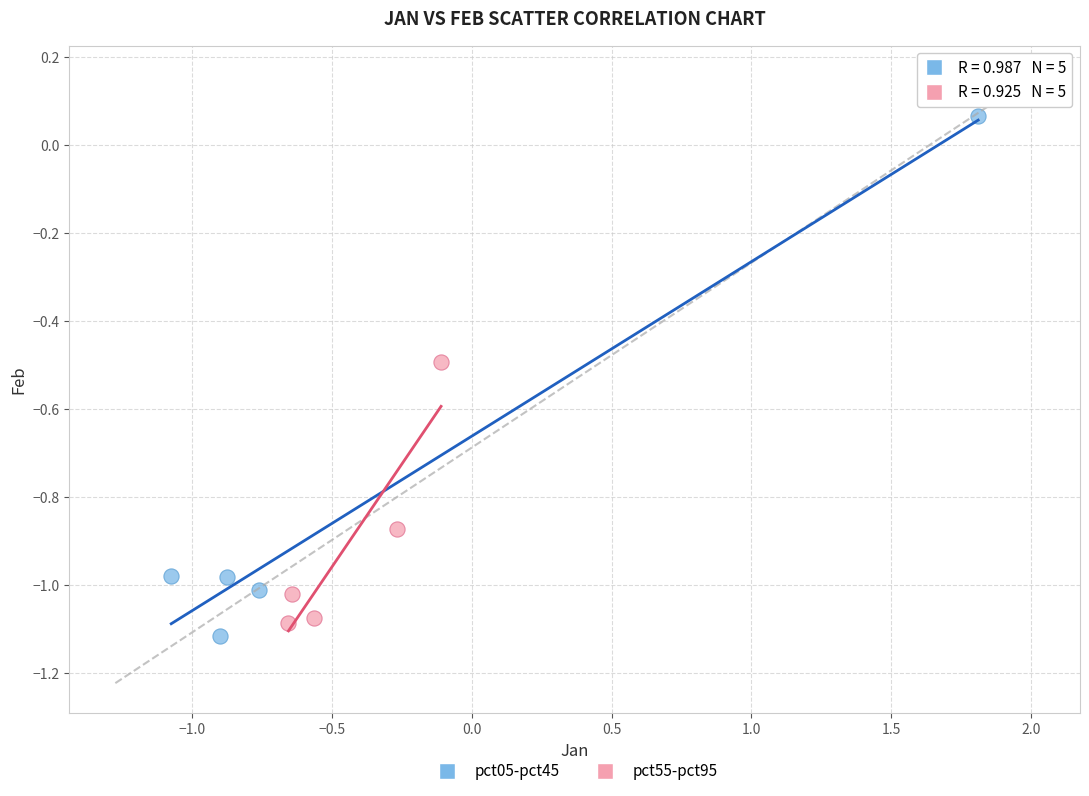

Which series has the largest Y range (max minus min)?

pct05-pct45